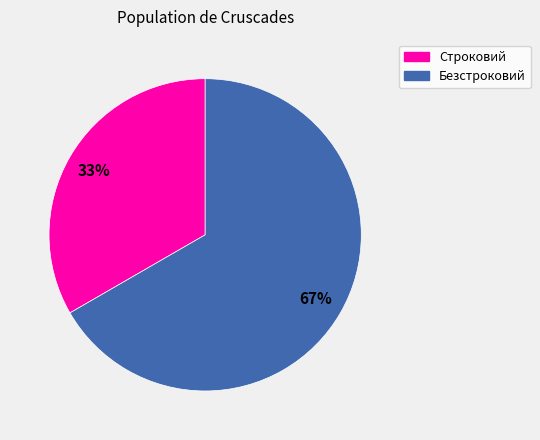

The Безстроковий slice represents 55% of the pie. True or false?

False